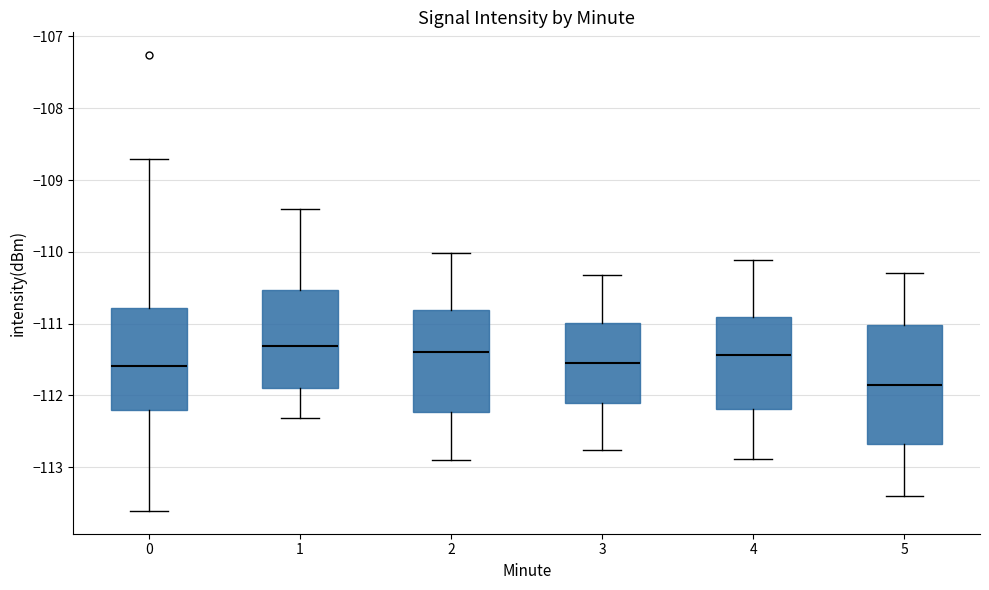

Comparing the boxes themselves (not the whiskers), which one is the tallest?

5